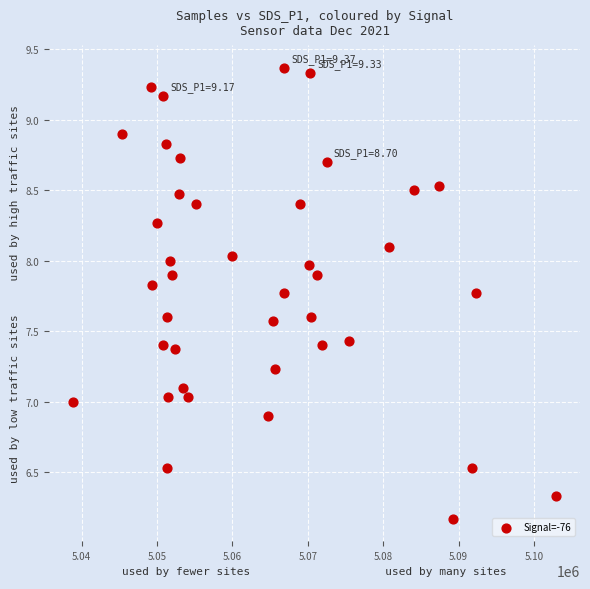

What is the range of Y values (max minus min)?

3.2